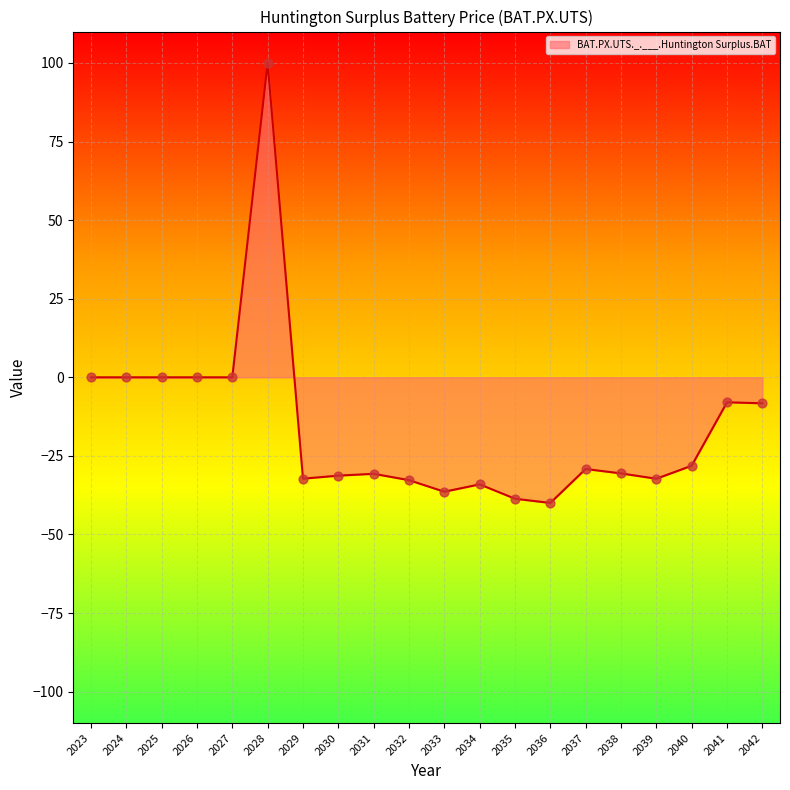

What is the change in value from 2030 to 2034?

-2.8